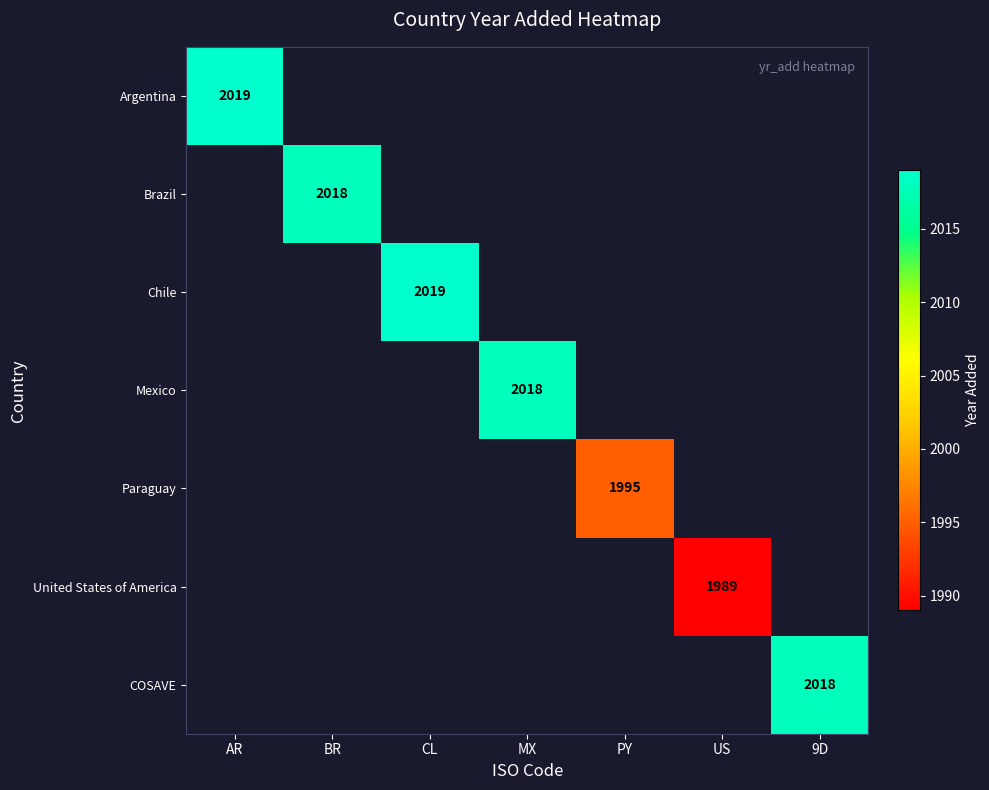

True or false: Argentina has a value of 2019 at AR.

True